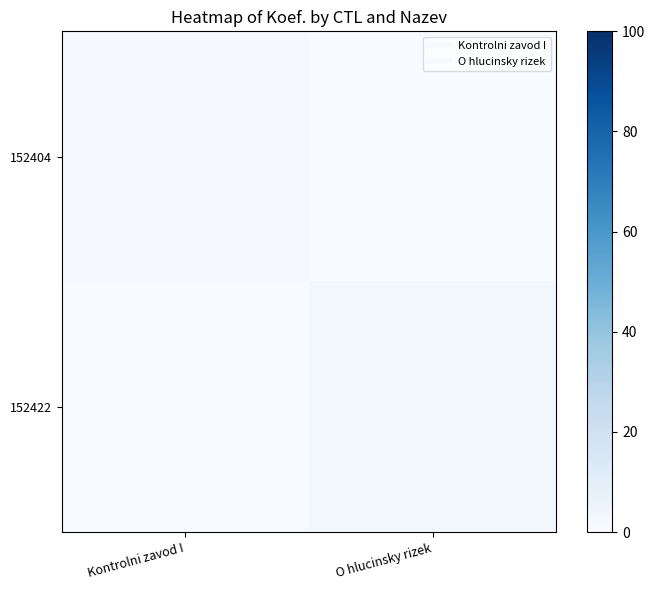

Rank the series by their maximum value, from lowest to highest.

152404, 152422